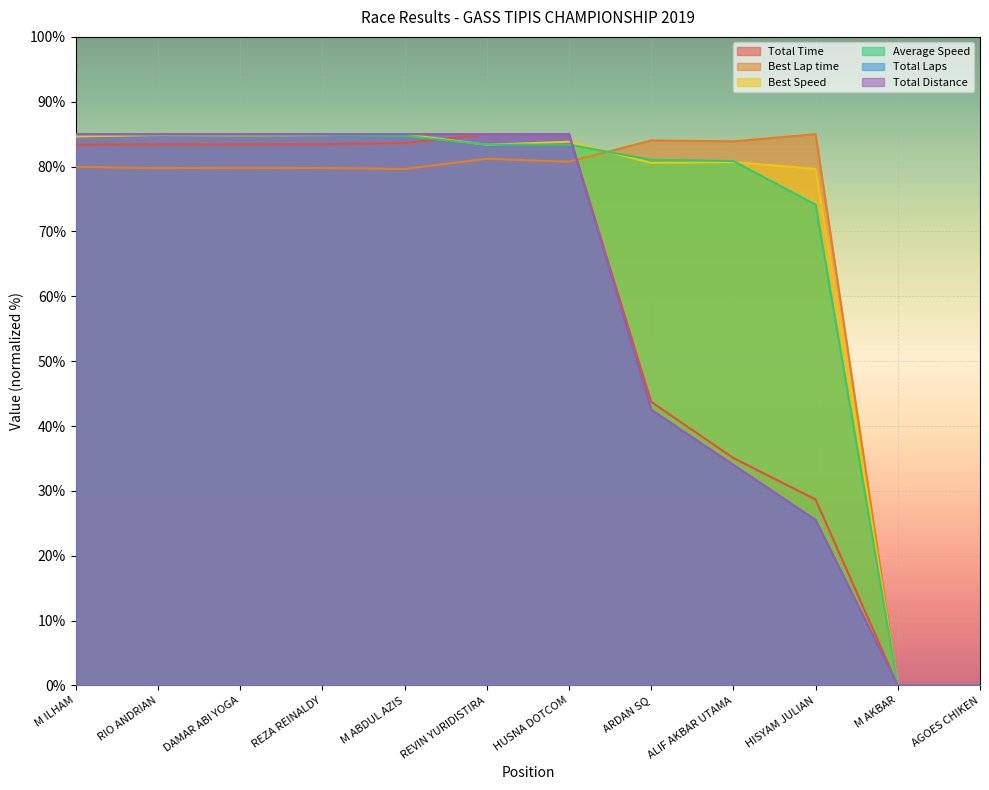

Reading left to right, list all the values displayed in this chart.

Total Time: 83.4	83.4	83.4	83.5	83.6	85.0	85.0	43.7	35.1	28.7	0.0	0.0
Best Lap time: 80.0	79.8	79.8	79.8	79.6	81.2	80.7	84.0	83.9	85.0	0.0	0.0
Best Speed: 84.7	84.9	84.8	84.9	85.0	83.4	83.8	80.6	80.7	79.6	0.0	0.0
Average Speed: 85.0	85.0	84.9	84.9	84.7	83.4	83.4	81.1	80.9	74.1	0.0	0.0
Total Laps: 85.0	85.0	85.0	85.0	85.0	85.0	85.0	42.5	34.0	25.5	0.0	0.0
Total Distance: 85.0	85.0	85.0	85.0	85.0	85.0	85.0	42.5	34.0	25.5	0.0	0.0